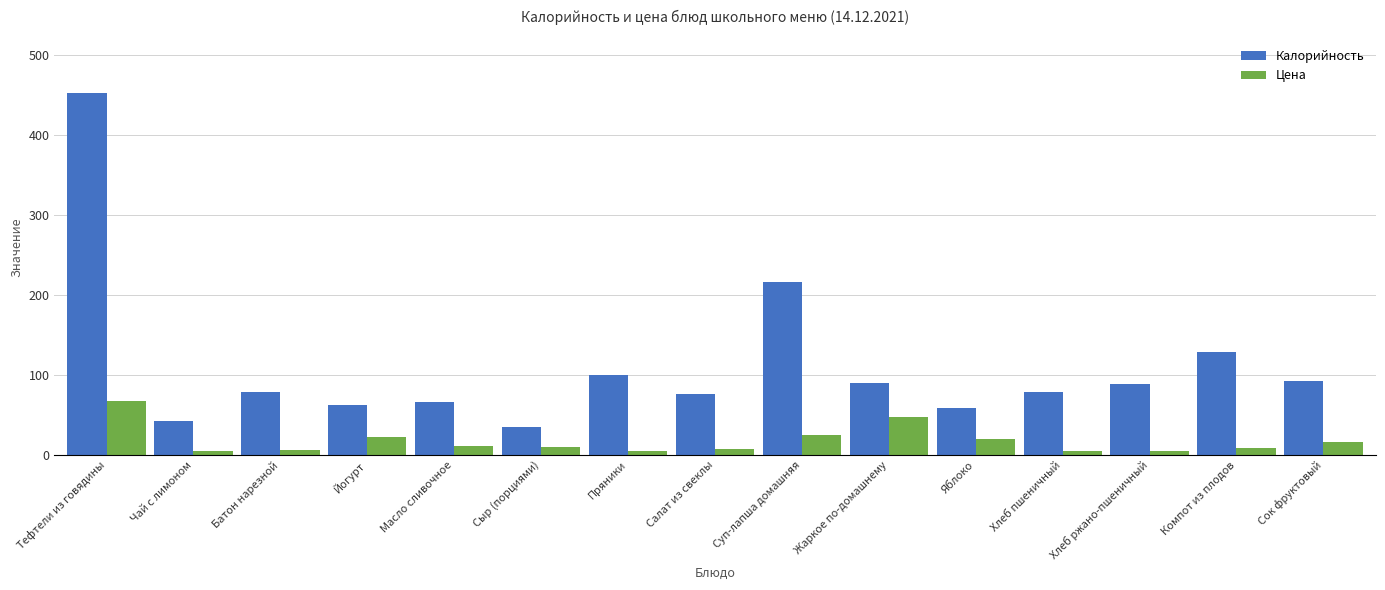

Are the bars horizontal?

No